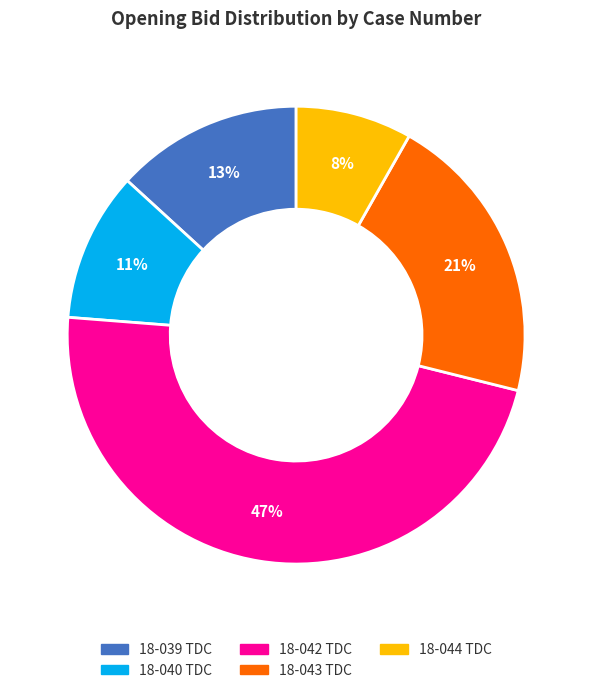

To the nearest percent, what is the average slice percentage?

20%